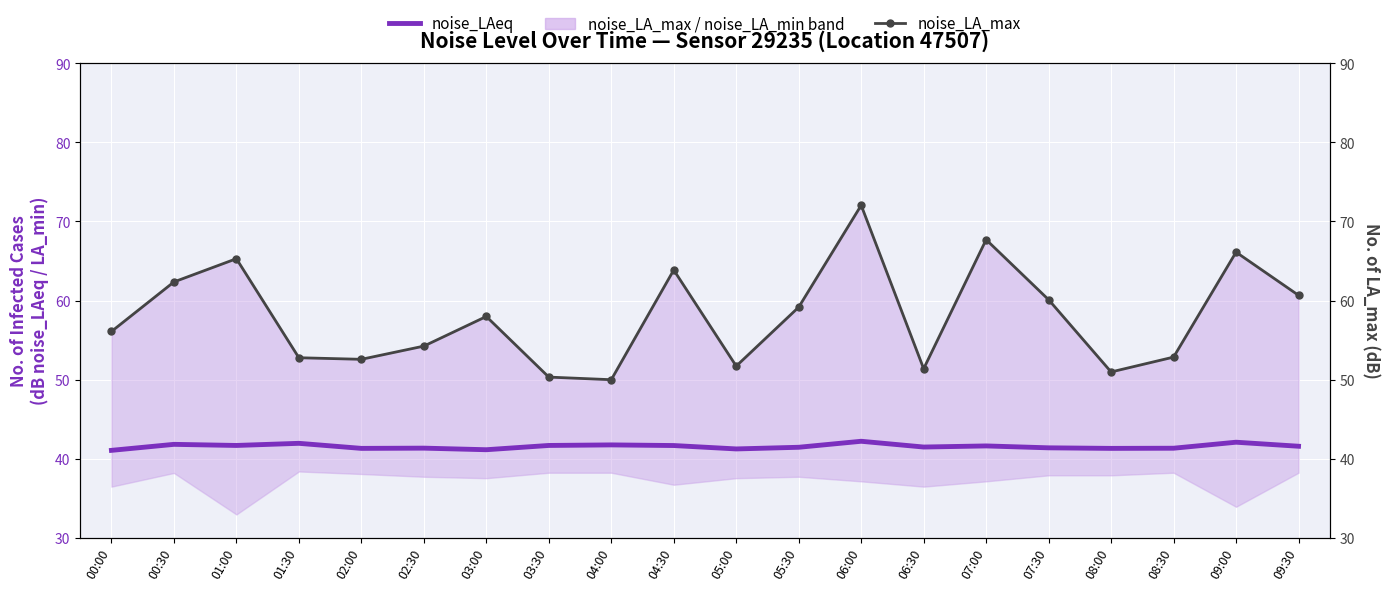

What is the value of the noise_LA_max point at the 4th from the left?

52.8